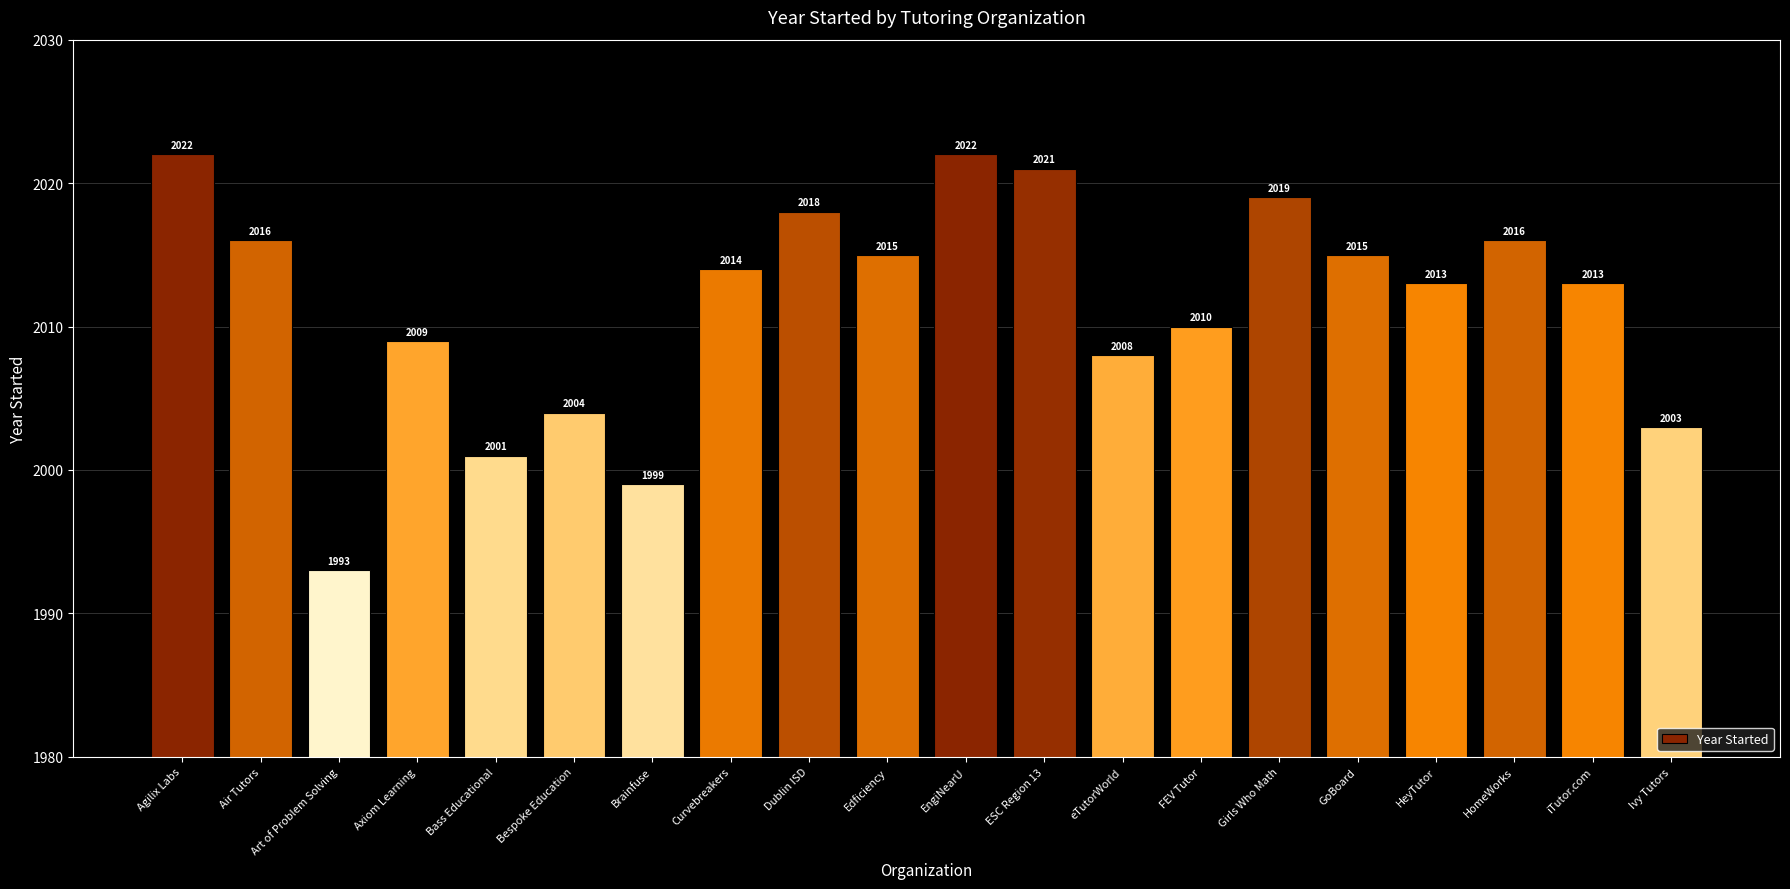

Between GoBoard and Dublin ISD, which is larger?

Dublin ISD